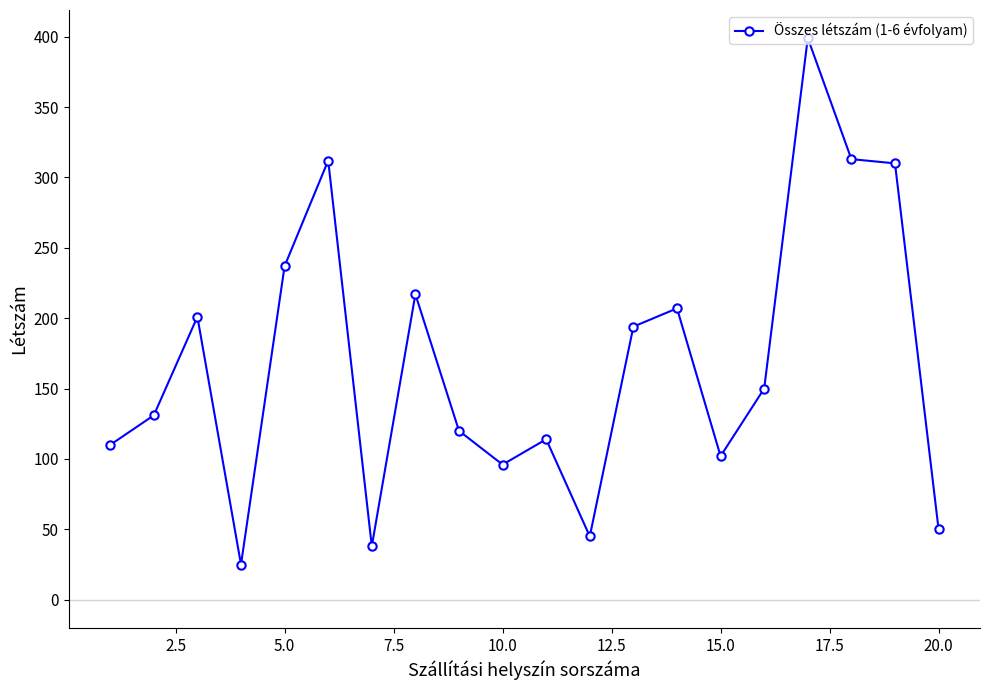

What is the minimum value shown in the chart?

25